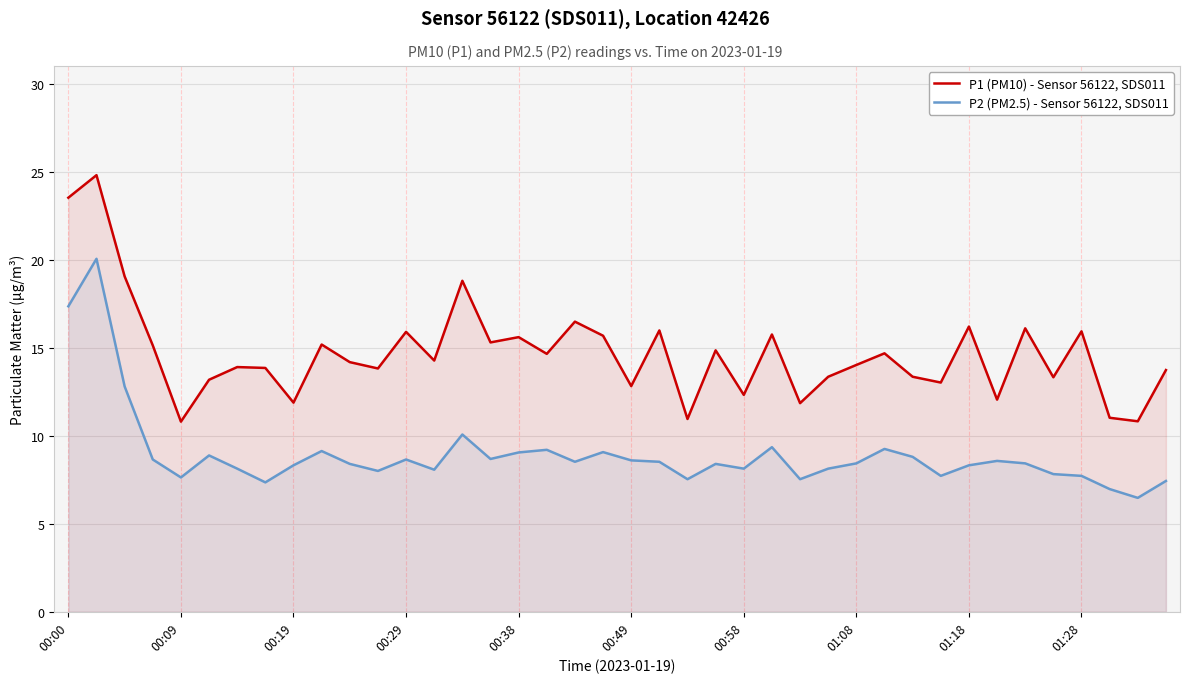

How many lines are shown in the chart?

2